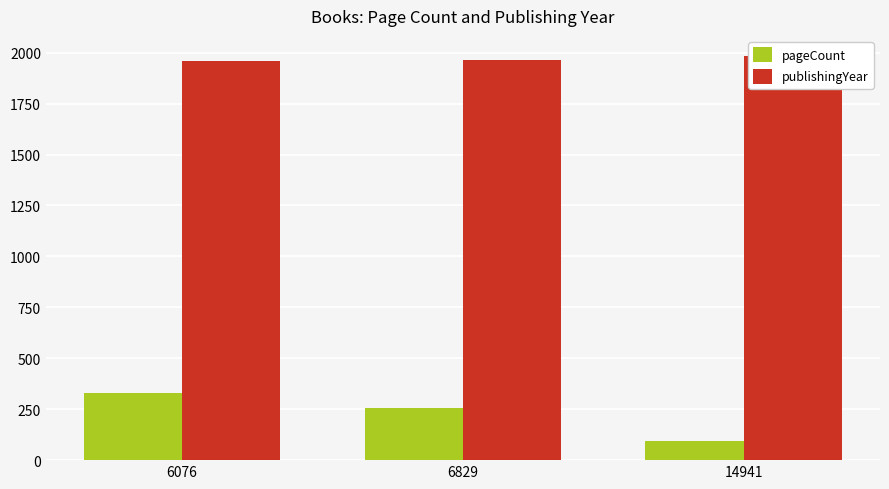

Count the number of categories in the chart.

3